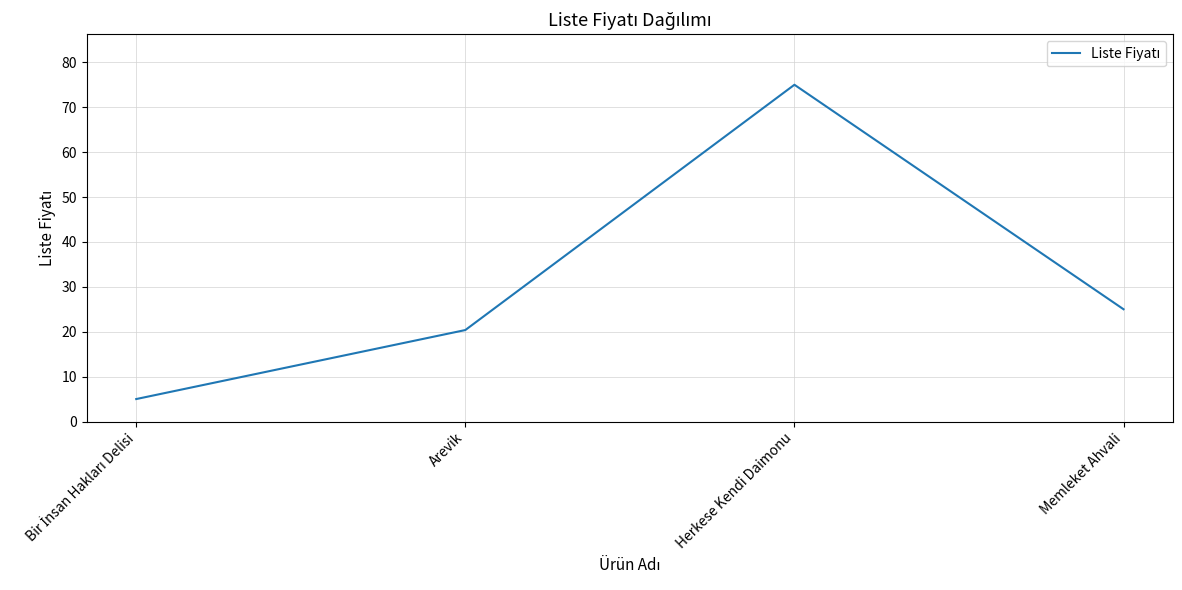

Reading left to right, what are all the values shown in this chart?

5.0	20.4	75.0	25.0